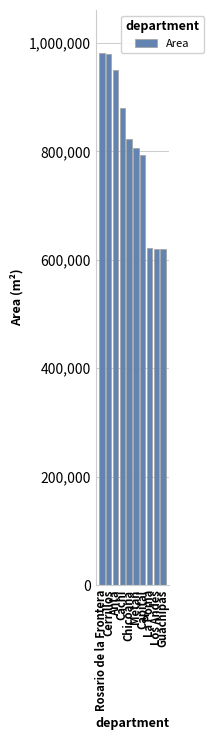

What is the change in value from Capital to Los Andes?

-173000